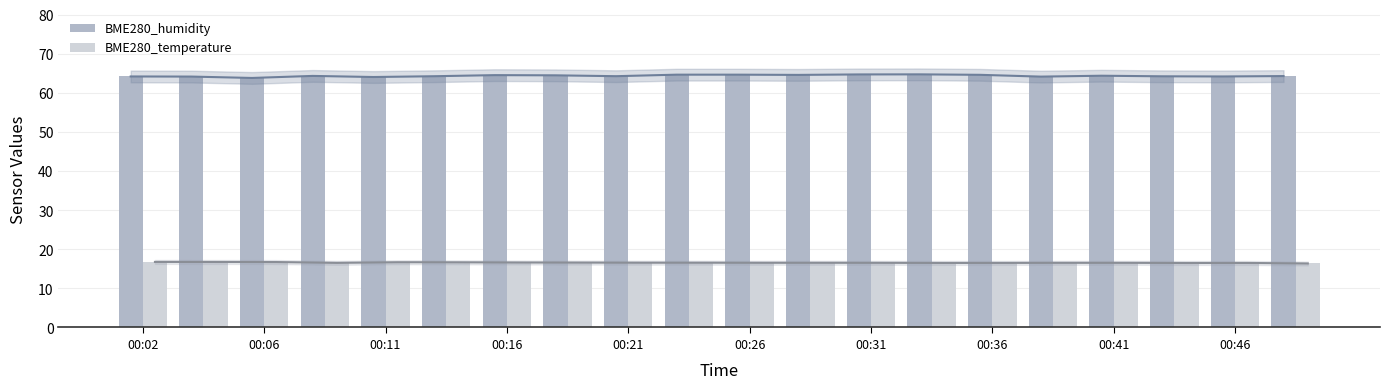

How many values in the BME280_humidity series exceed 64?

19